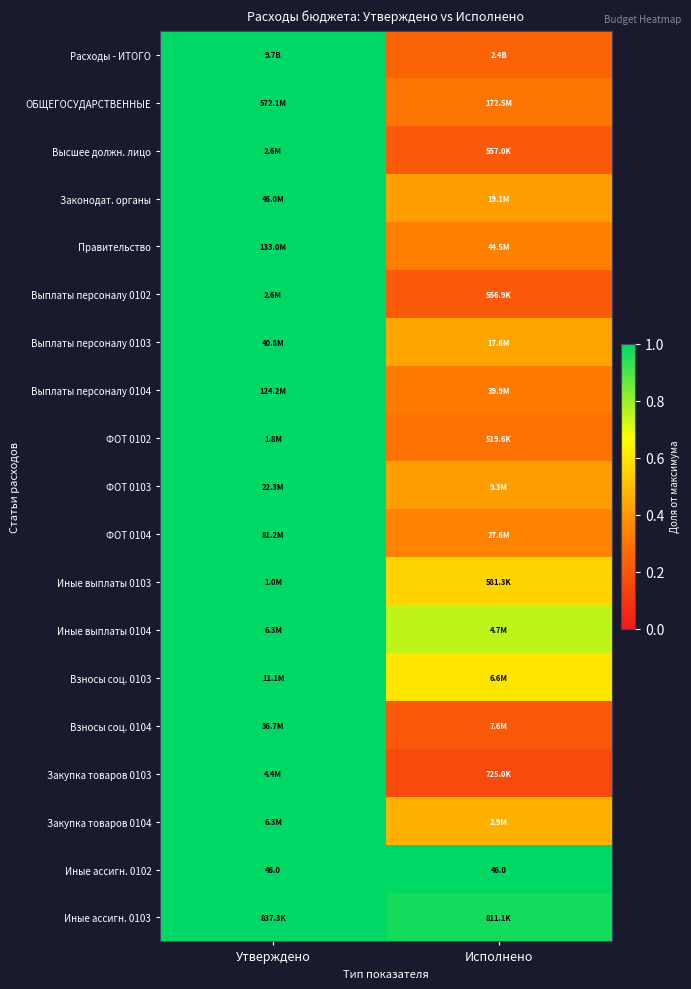

How many categories are shown in the chart?

2